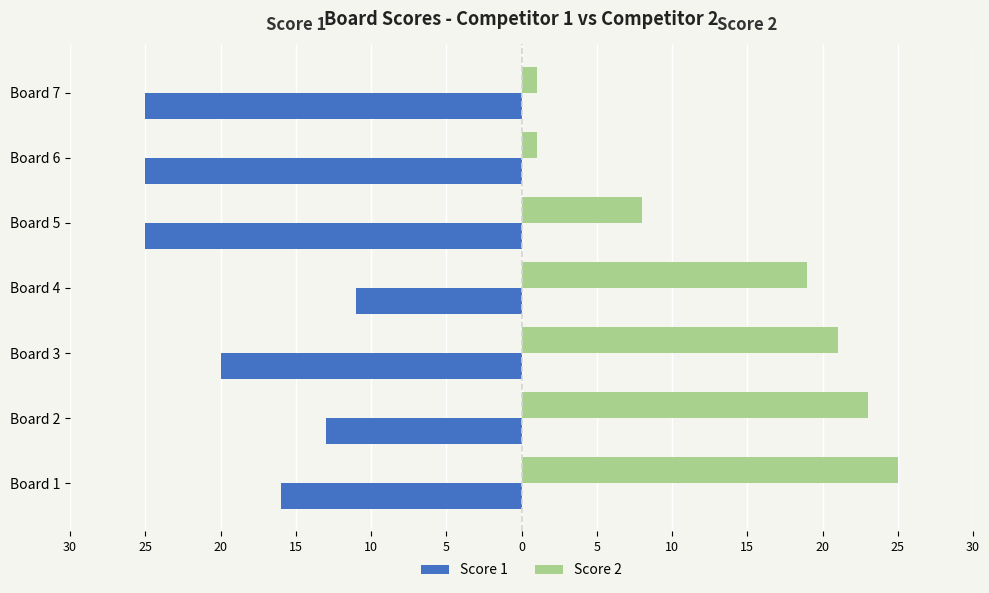

What are all the series names shown in the legend?

Score 1, Score 2